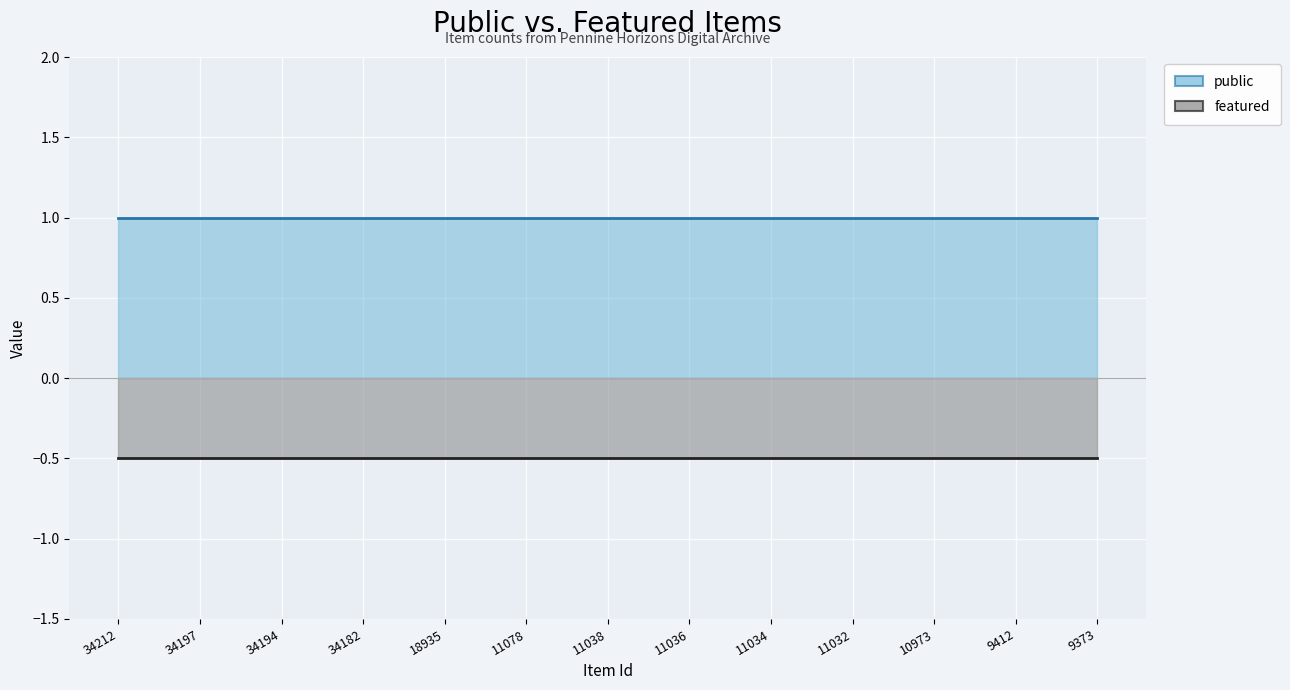

Rank the series by their maximum value, from highest to lowest.

public, featured